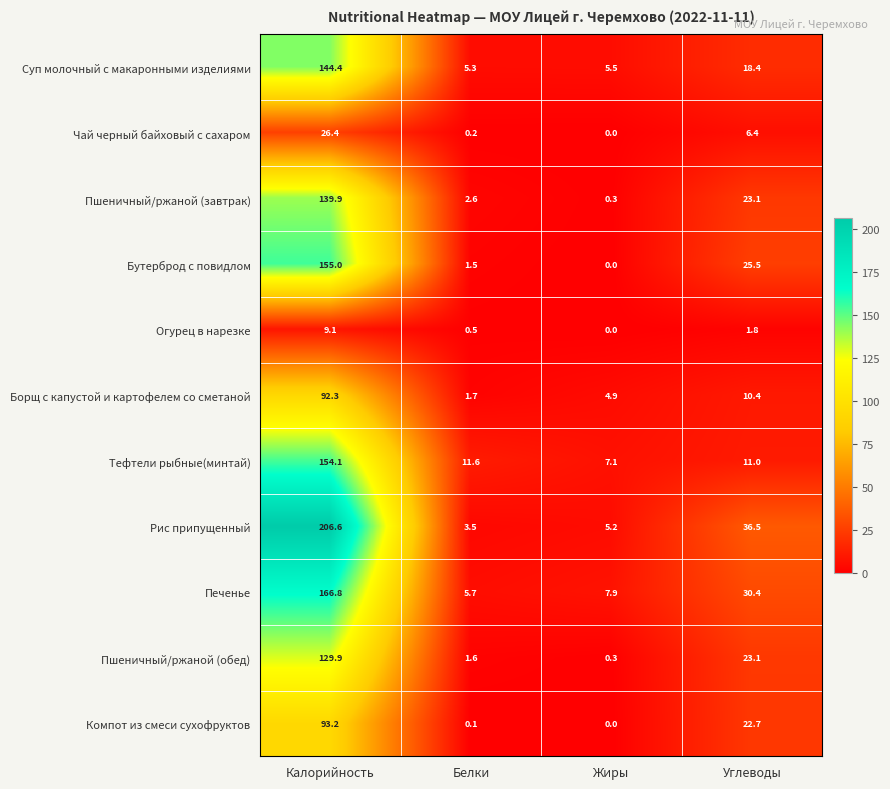

Is the value of Пшеничный/ржаной (завтрак) at Жиры greater than the value of Суп молочный с макаронными изделиями at Белки?

No